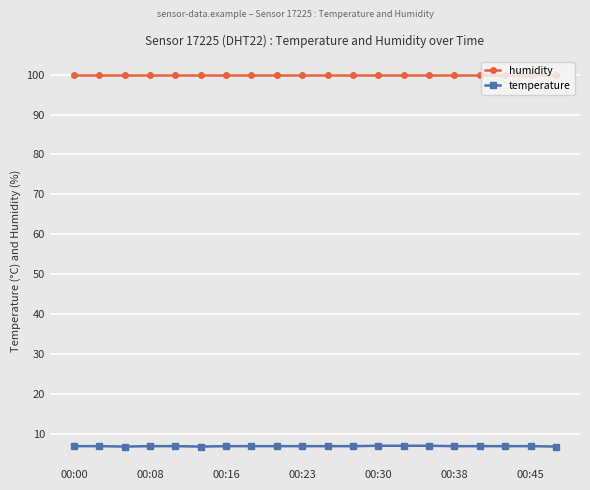

Rank the series by their average value, from highest to lowest.

humidity, temperature